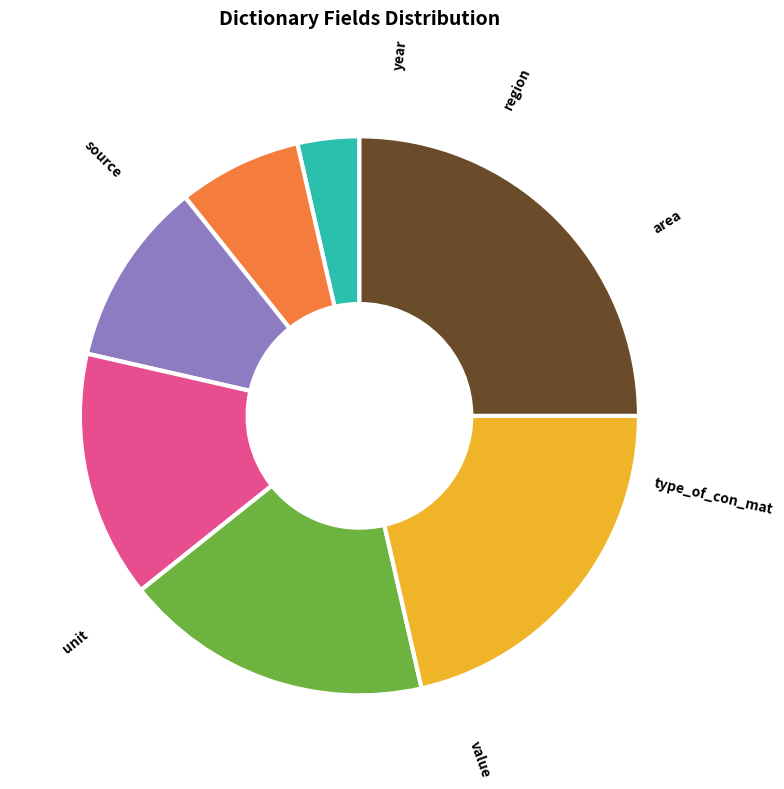

Approximately how many times larger is the value at year compared to unit?

0.2